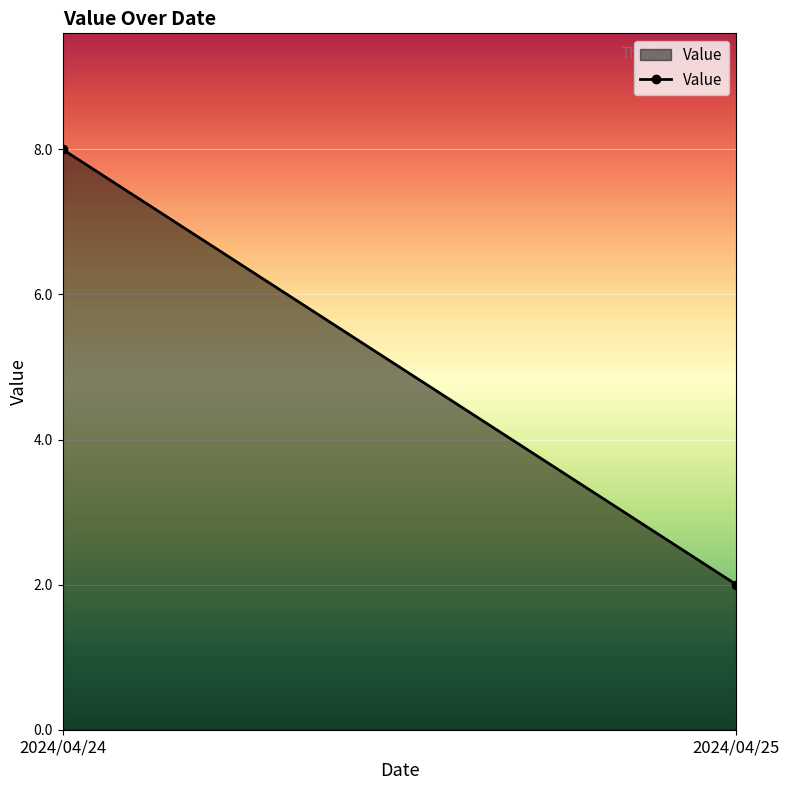

Read the value at 2024/04/25.

2